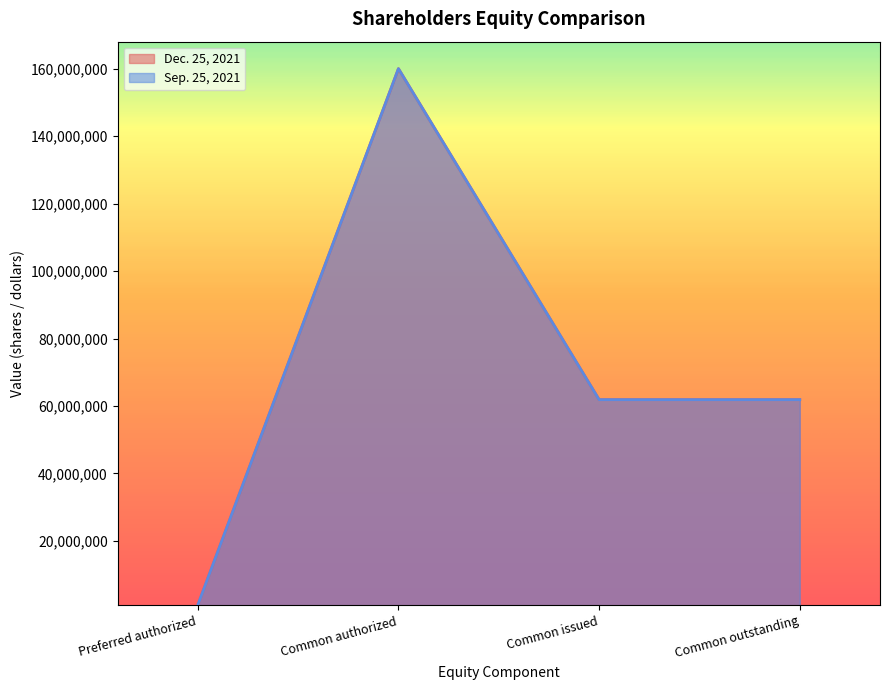

The Dec. 25, 2021 series shows 69458045 at Preferred issued. True or false?

False